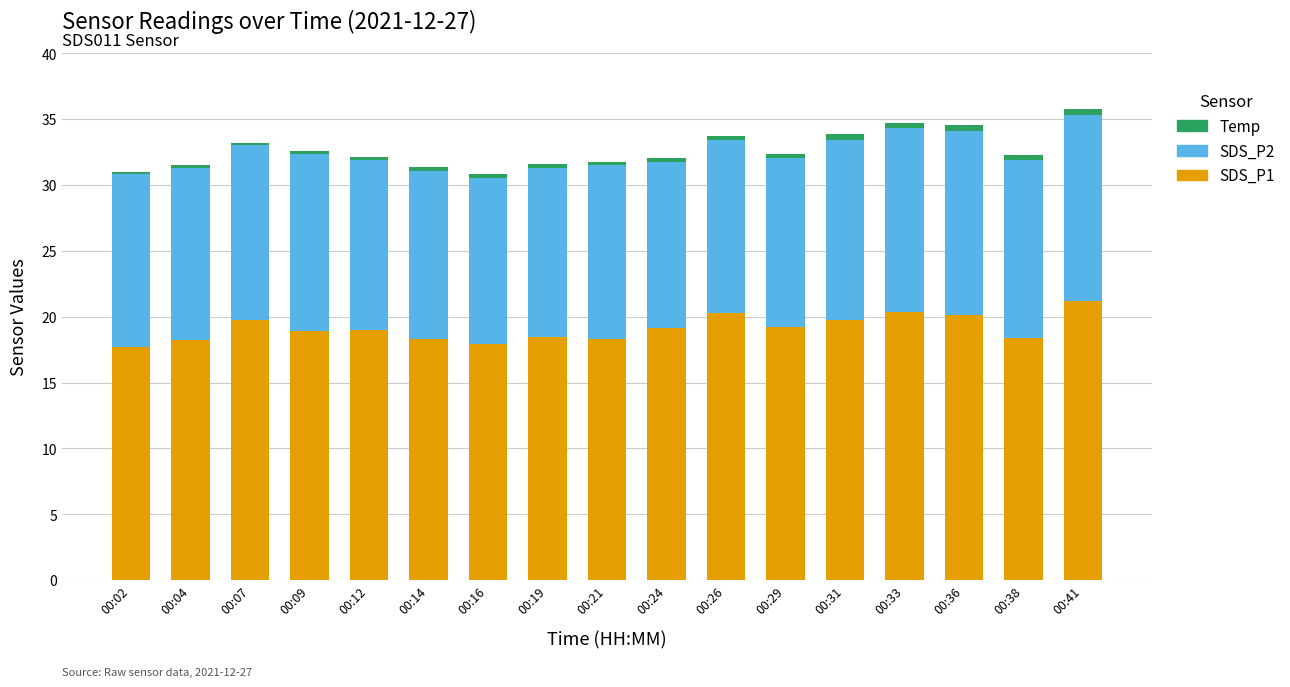

At which label does SDS_P1 reach its peak?

00:41